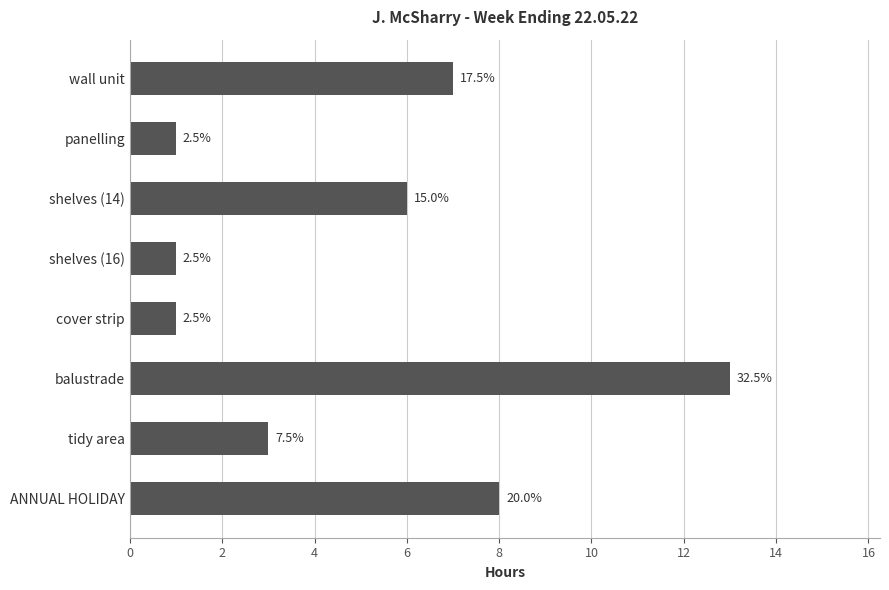

How many bars are there in total?

8